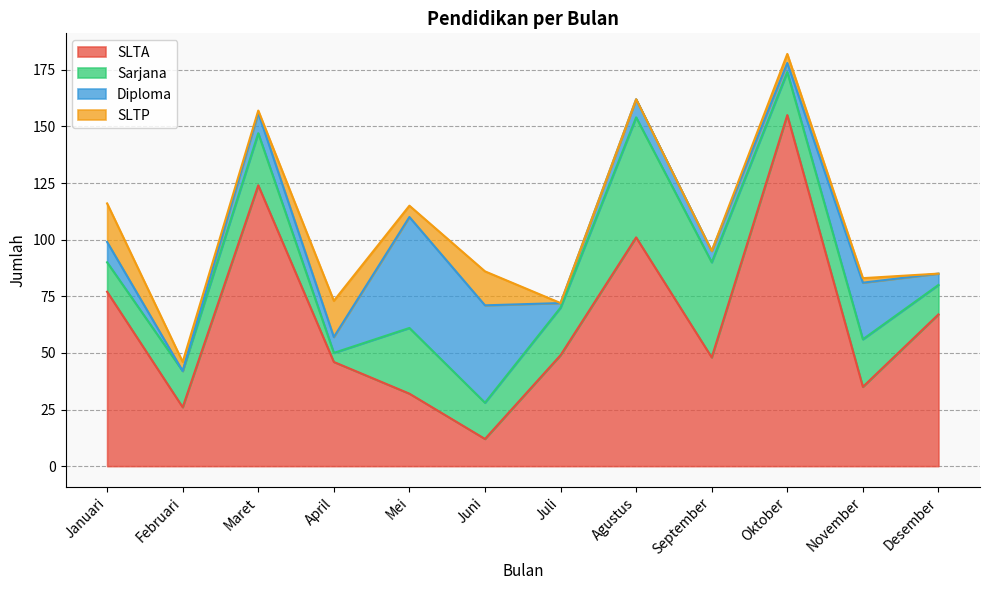

List the series in order of their peak value, lowest first.

SLTP, Diploma, Sarjana, SLTA